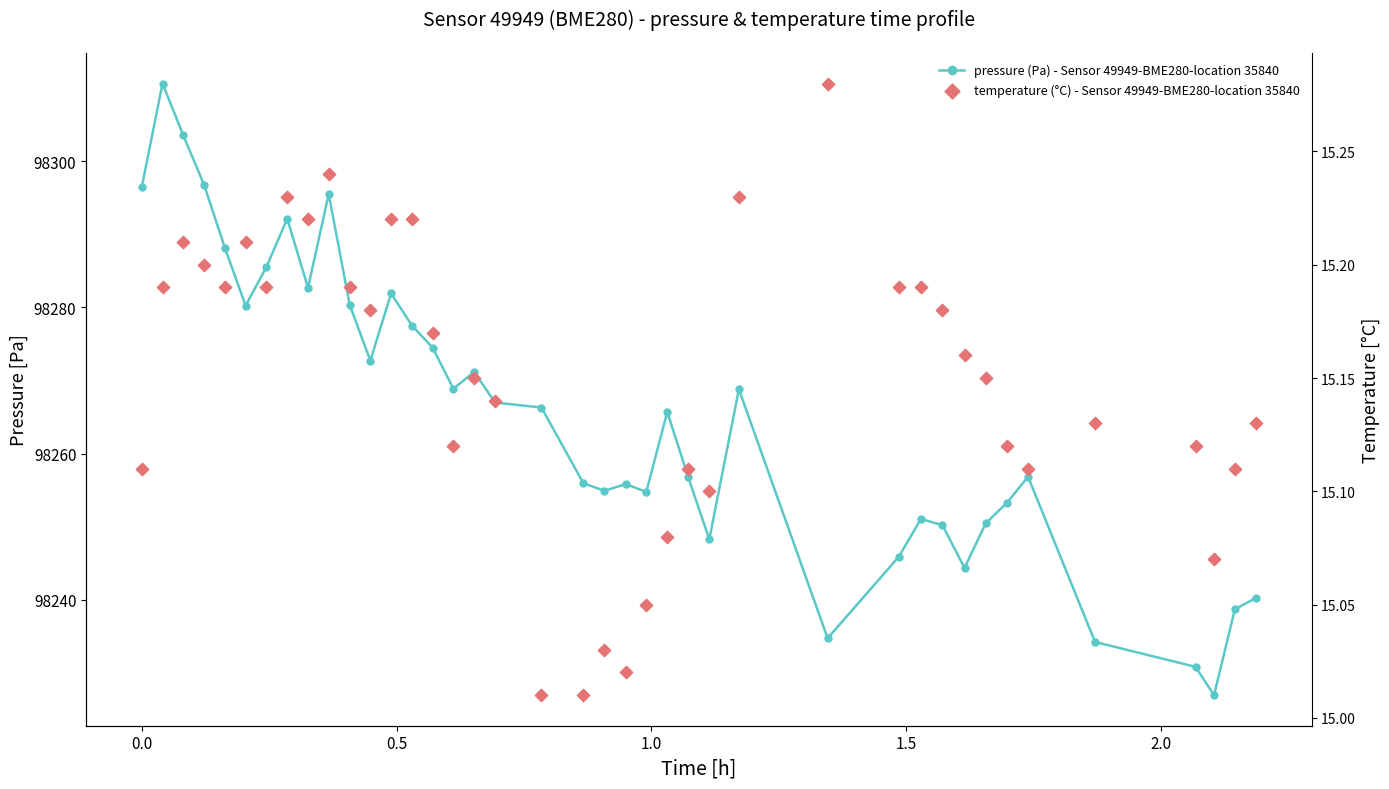

What are all the series names shown in the legend?

pressure (Pa) - Sensor 49949-BME280-location 35840, temperature (°C) - Sensor 49949-BME280-location 35840